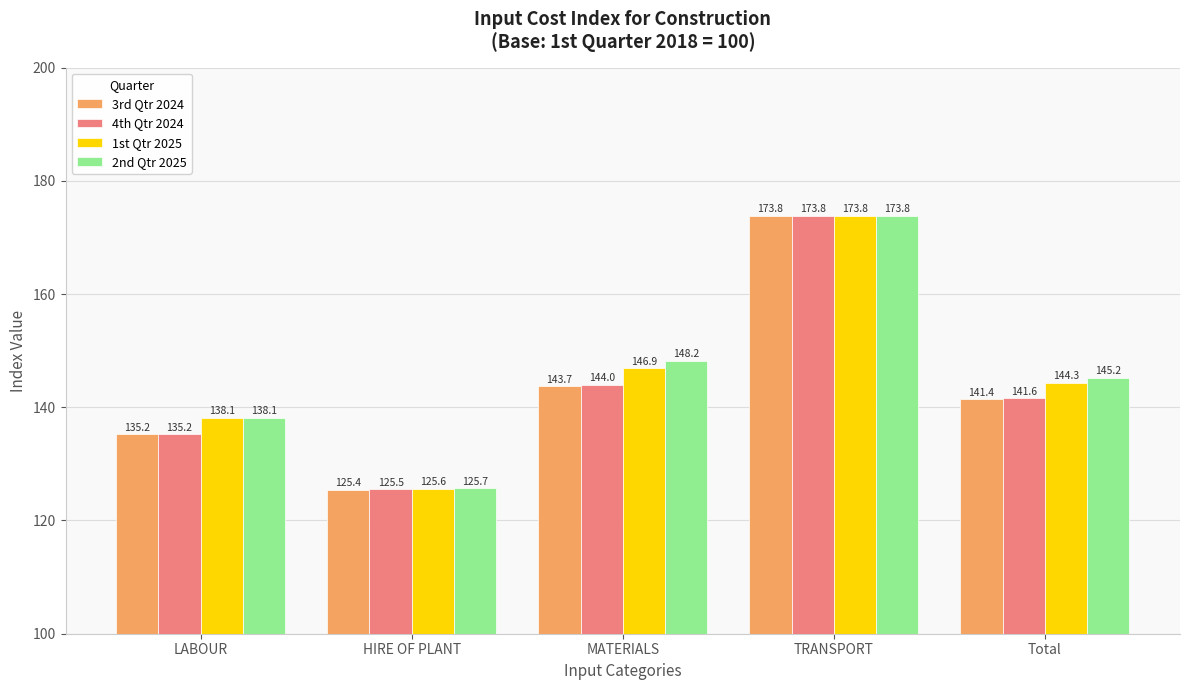

Which series changed the most between HIRE OF PLANT and MATERIALS?

2nd Qtr 2025